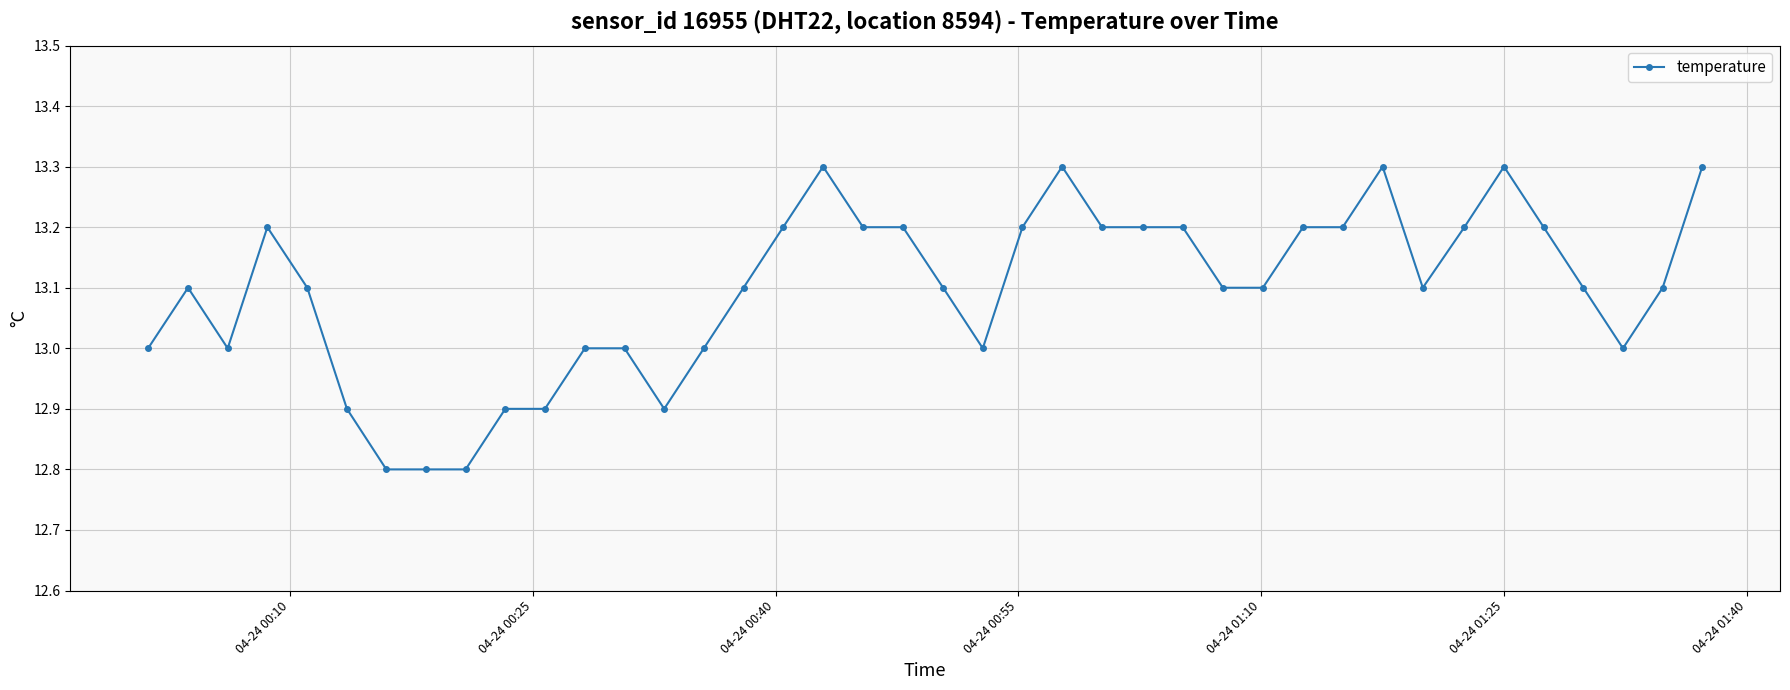

What is the value of the 19th point from the left?

13.2